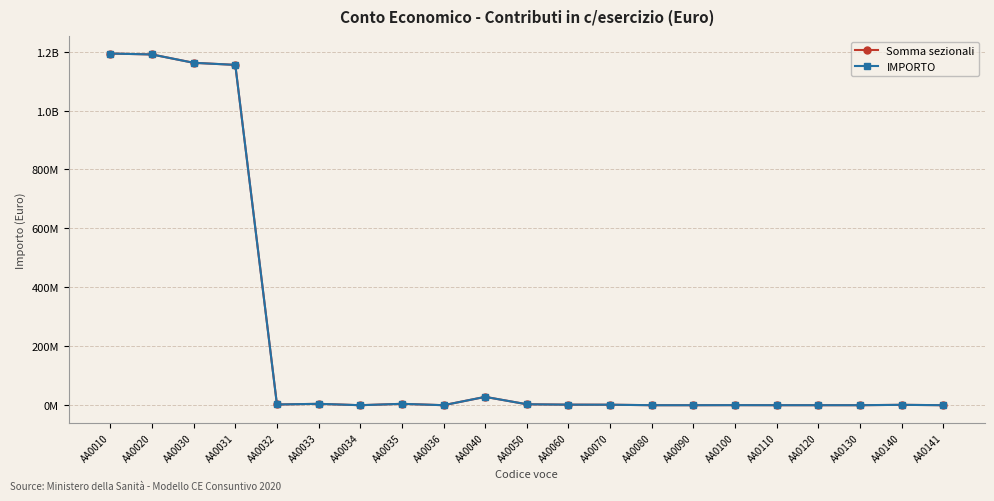

Does the chart have visible grid lines?

Yes